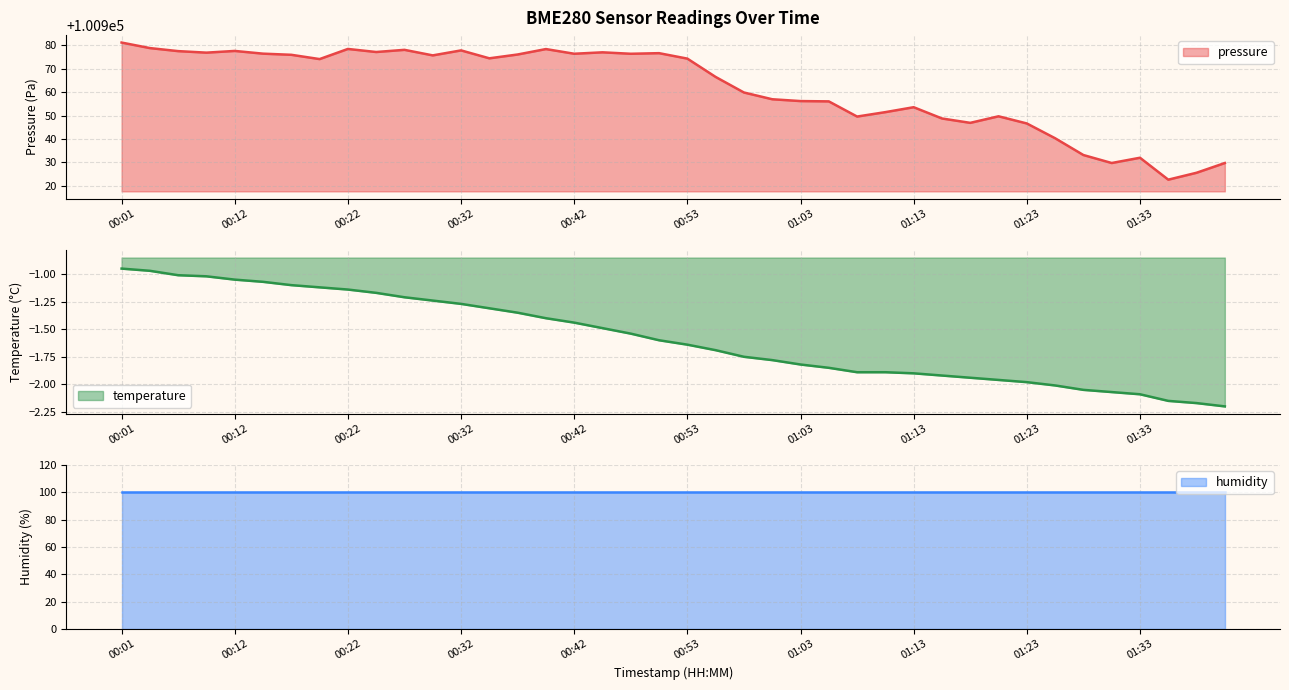

At how many categories does at least one series exceed 91041?

40